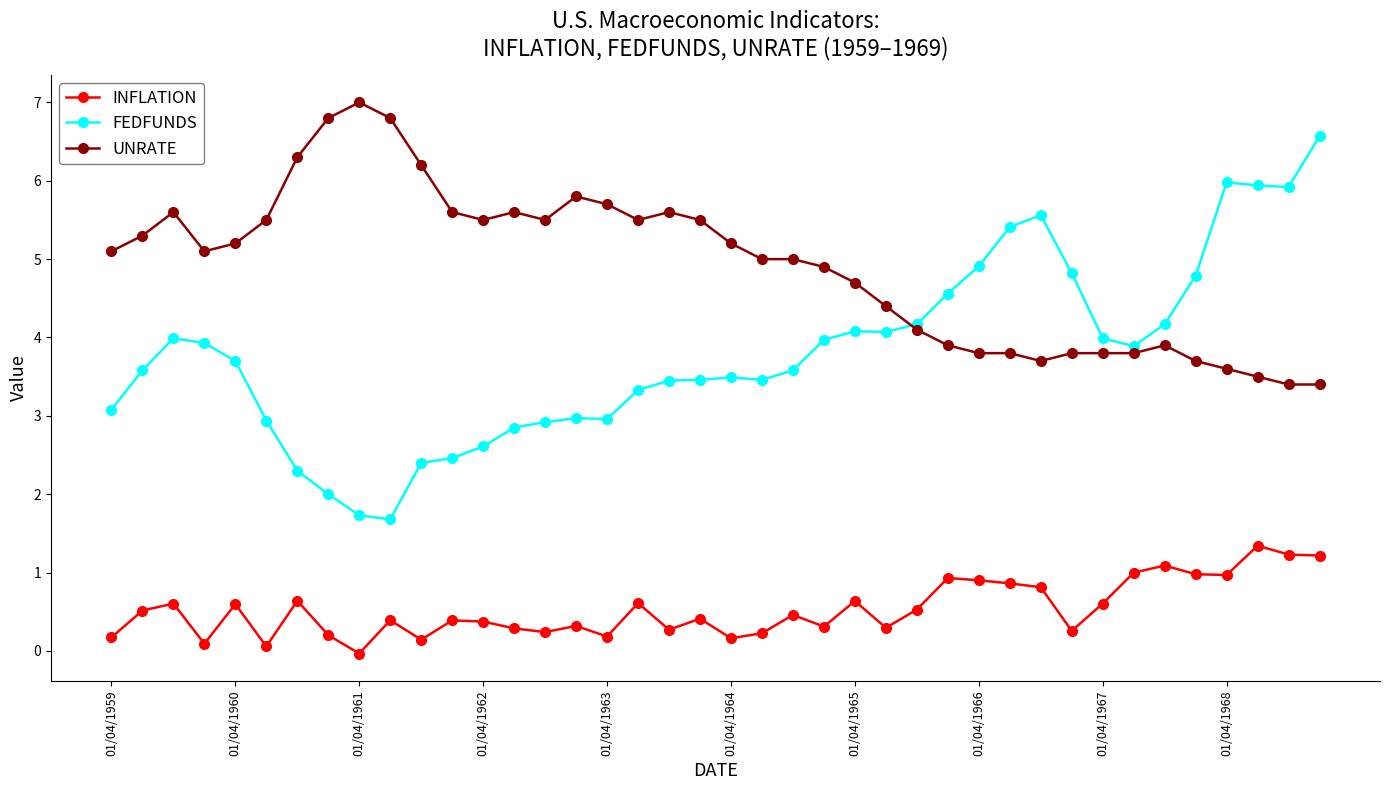

True or false: UNRATE has more than 2 points higher than both neighbors.

True